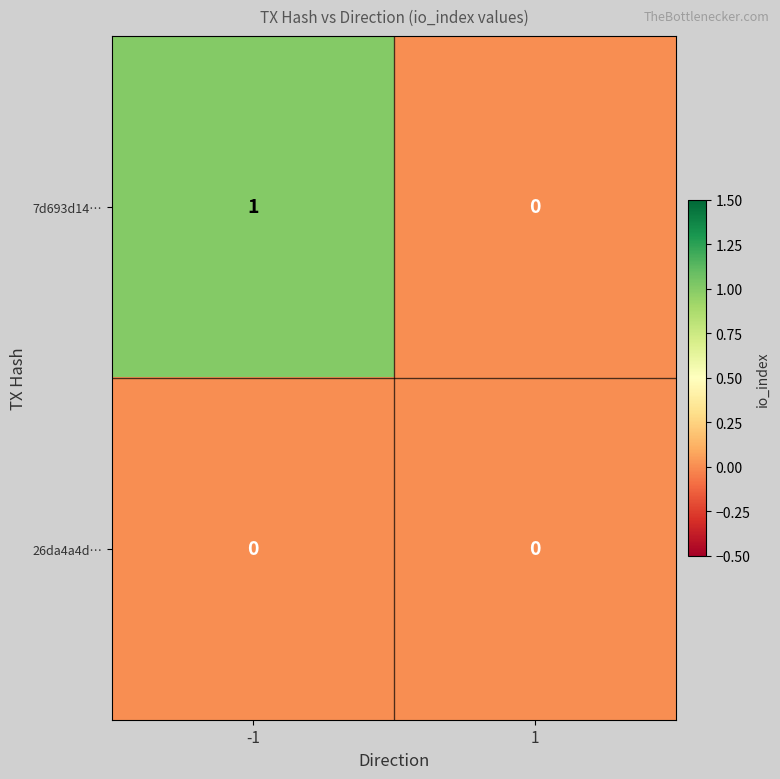

Rank the categories by 7d693d14… value from highest to lowest.

-1, 1